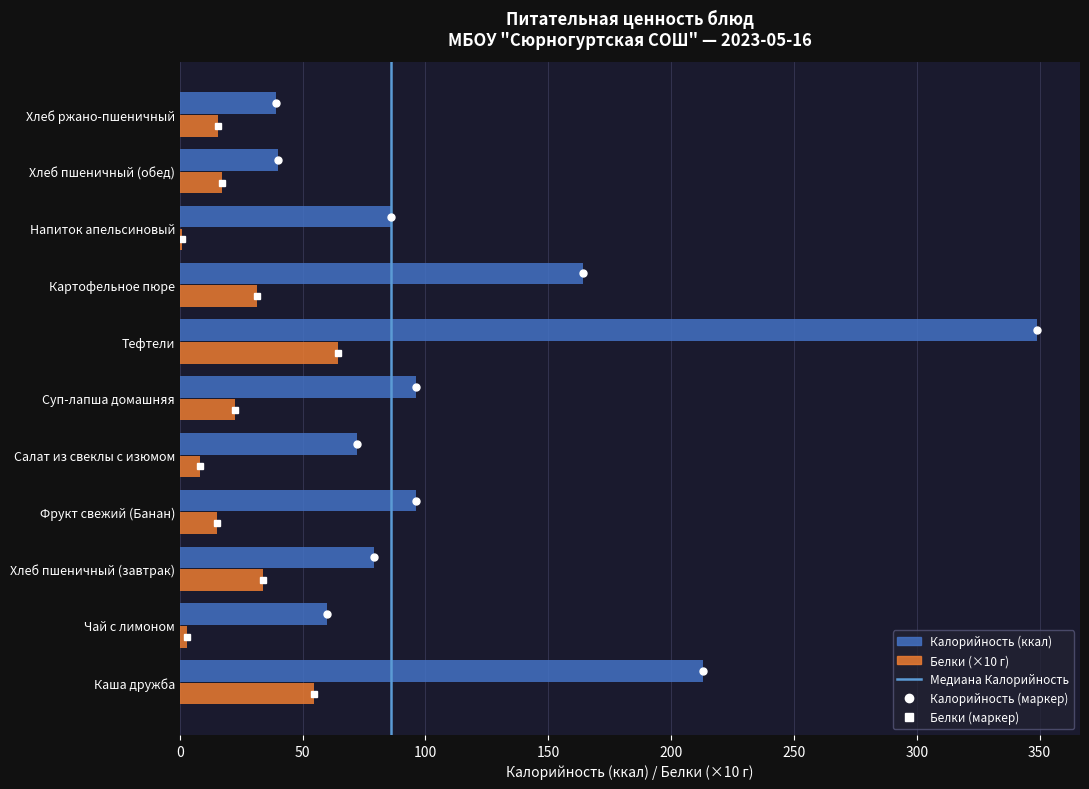

What is the greatest value displayed?

349.0